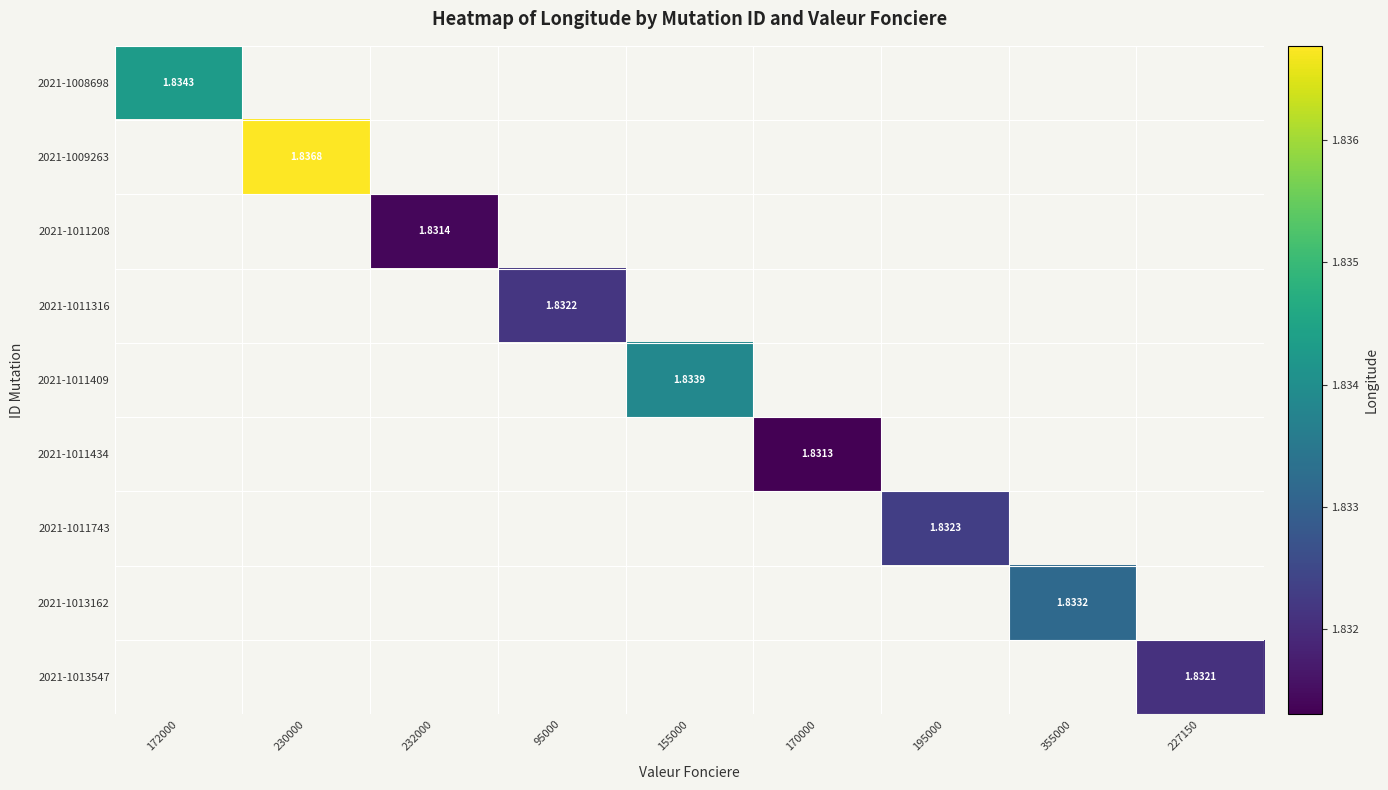

At which category does the chart reach its minimum across all series?

170000